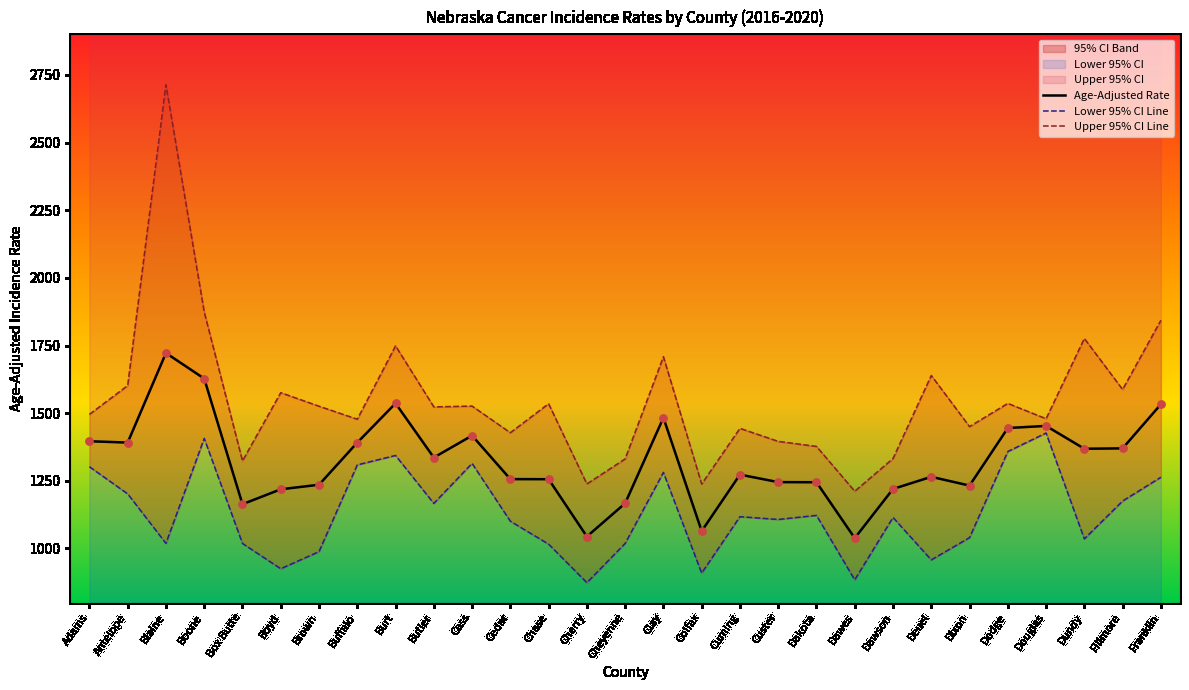

Which series has the largest Y range (max minus min)?

Upper 95% CI Line